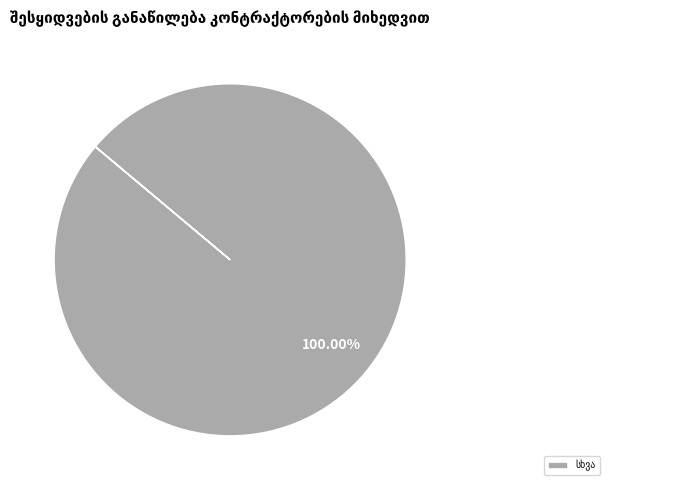

Is there any slice that represents more than half of the pie?

Yes